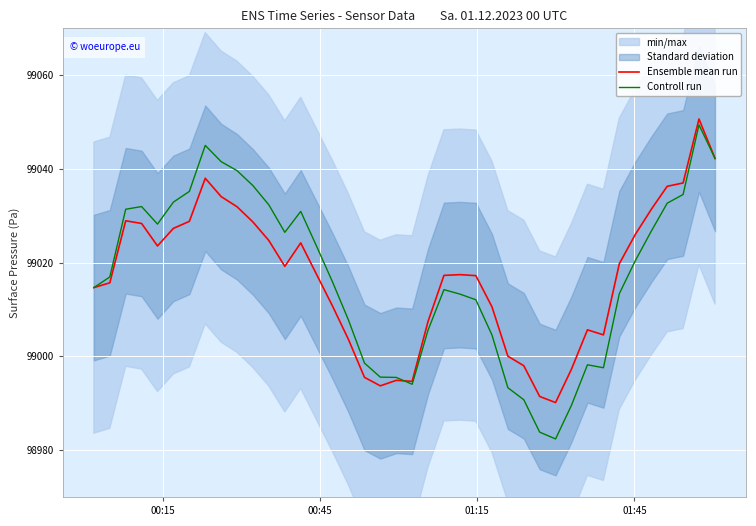

What is the value of the Controll run point at the 35th from the left?

99020.4